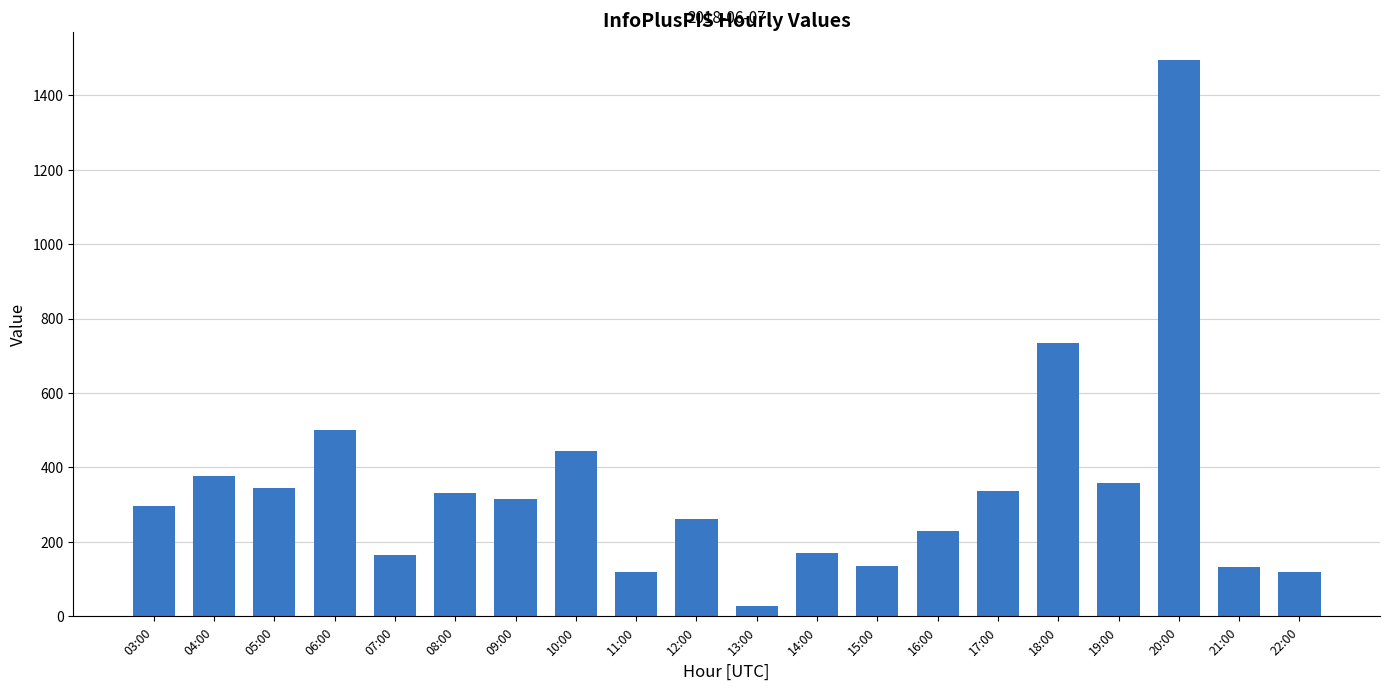

At which label does the data first exceed 316?

04:00